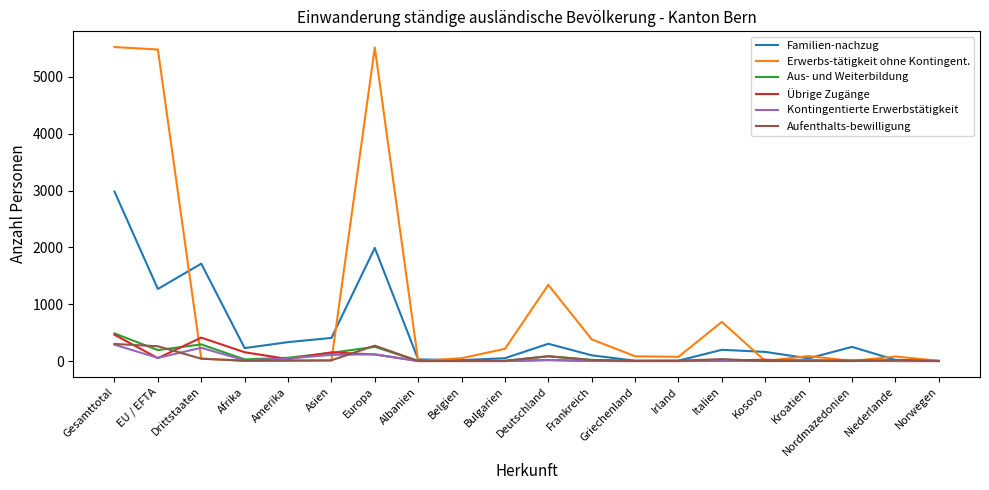

Where is the first local minimum for Kontingentierte Erwerbstätigkeit?

EU / EFTA